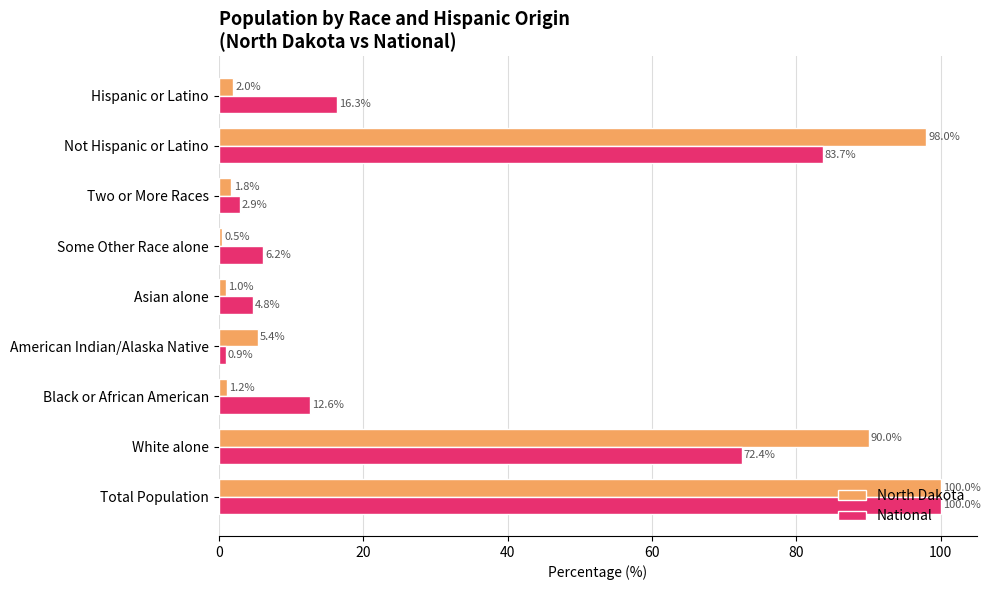

Is it true that National equals 72.4 at White alone?

True